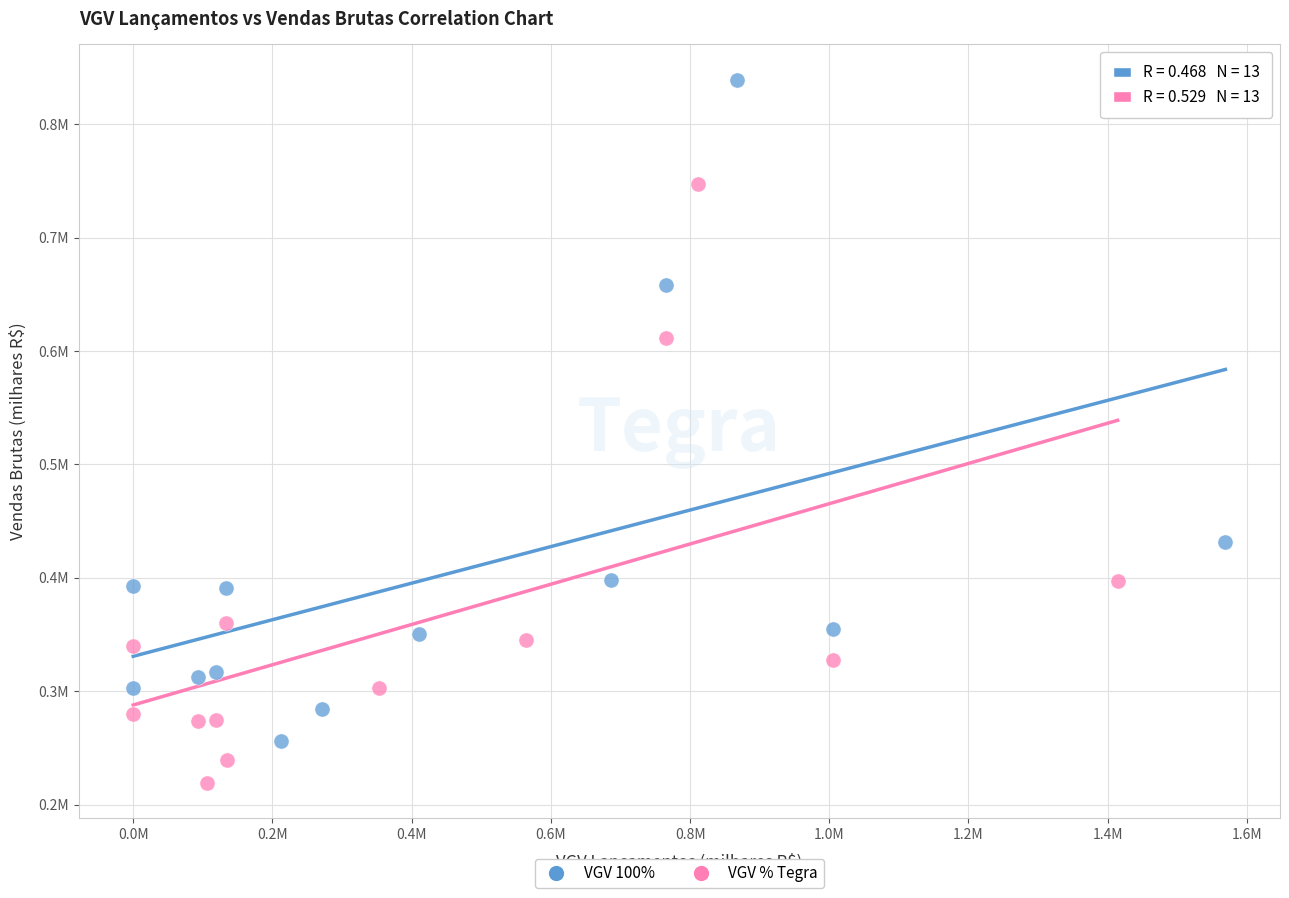

Which series reaches the maximum Y coordinate?

VGV 100%